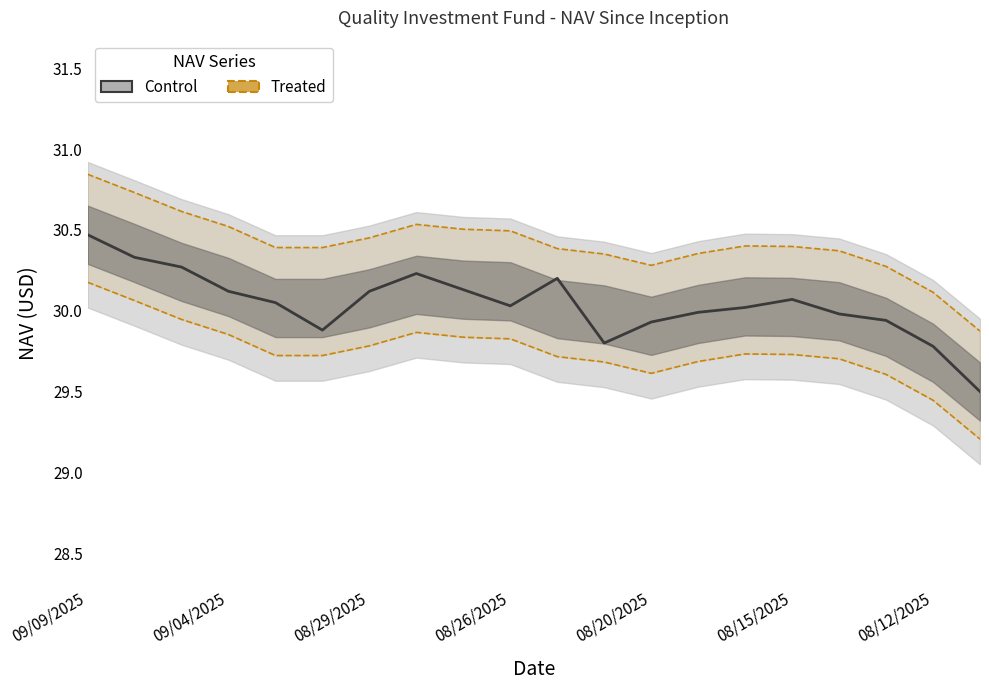

How many values exceed 30?

12